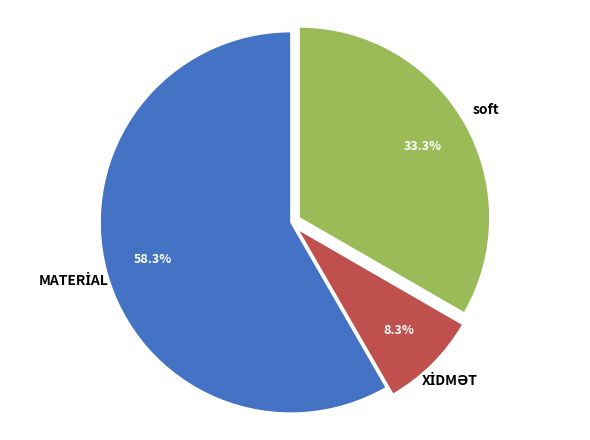

Does any single category account for the majority?

Yes